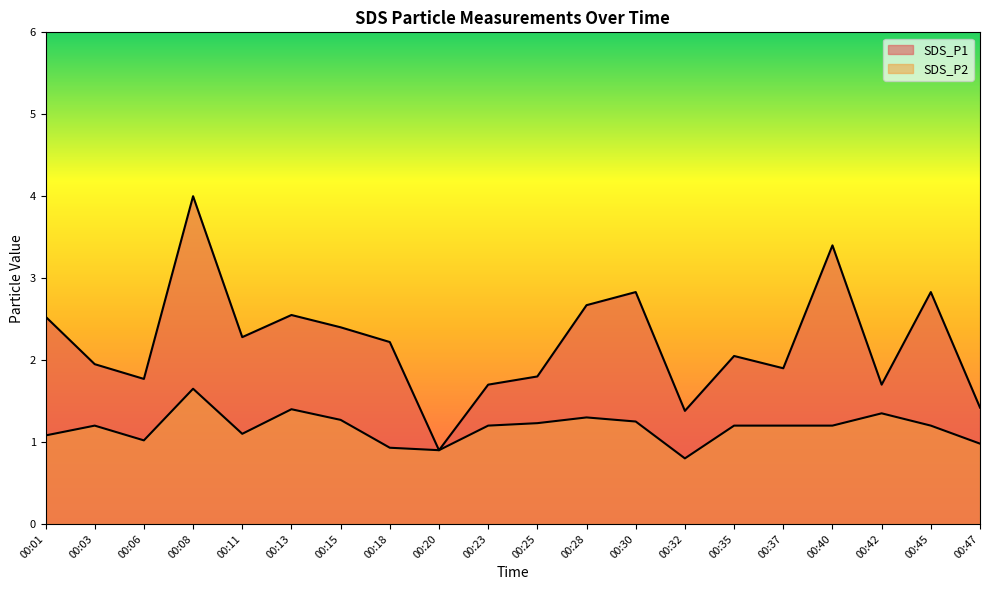

What is the total value across all series at 00:47?

2.4